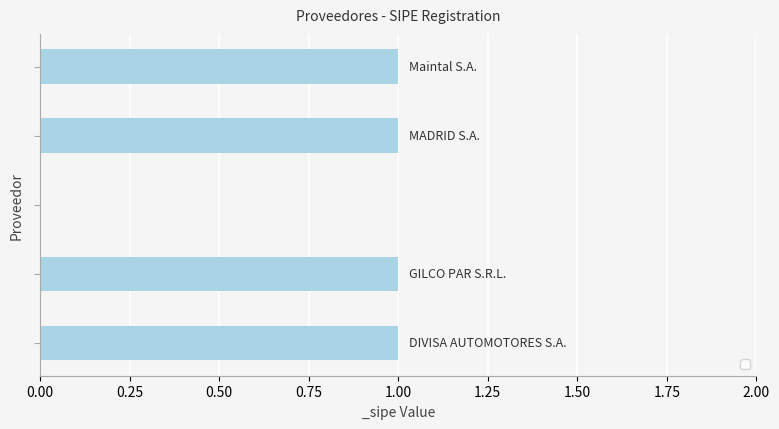

Count the number of data series in this chart.

1